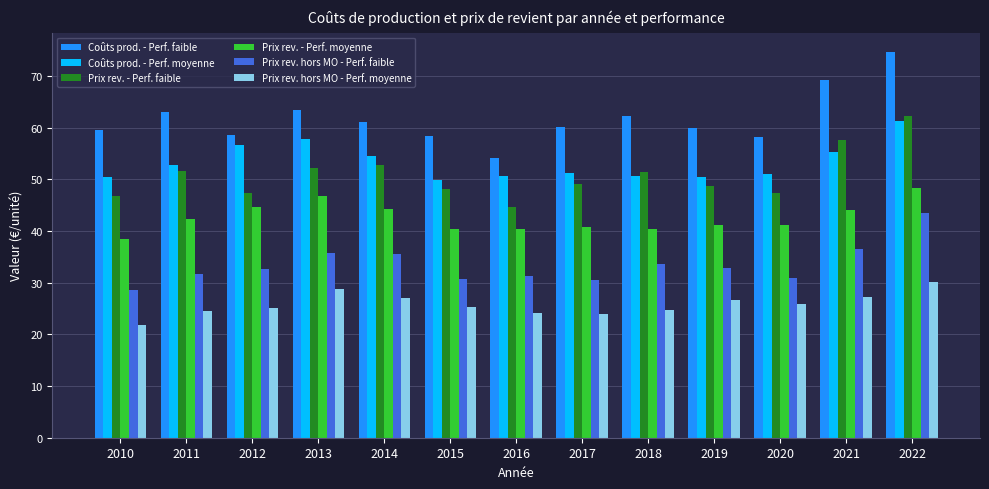

How many bars are there in total?

78